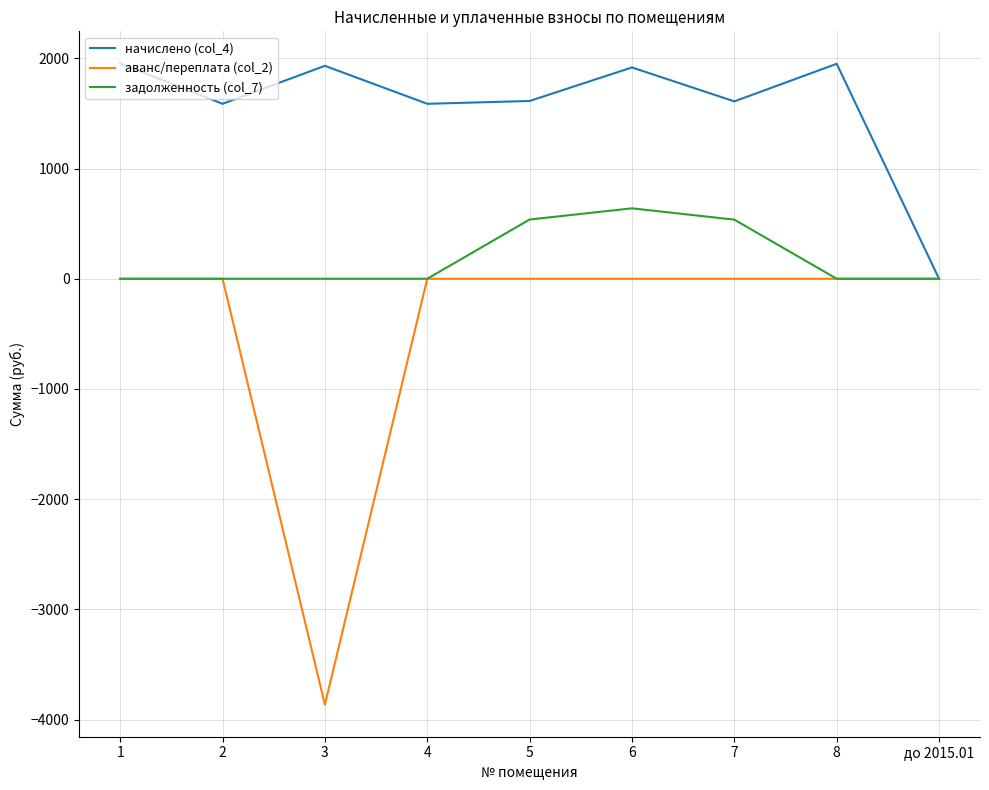

Which series has the widest spread of values?

аванс/переплата (col_2)